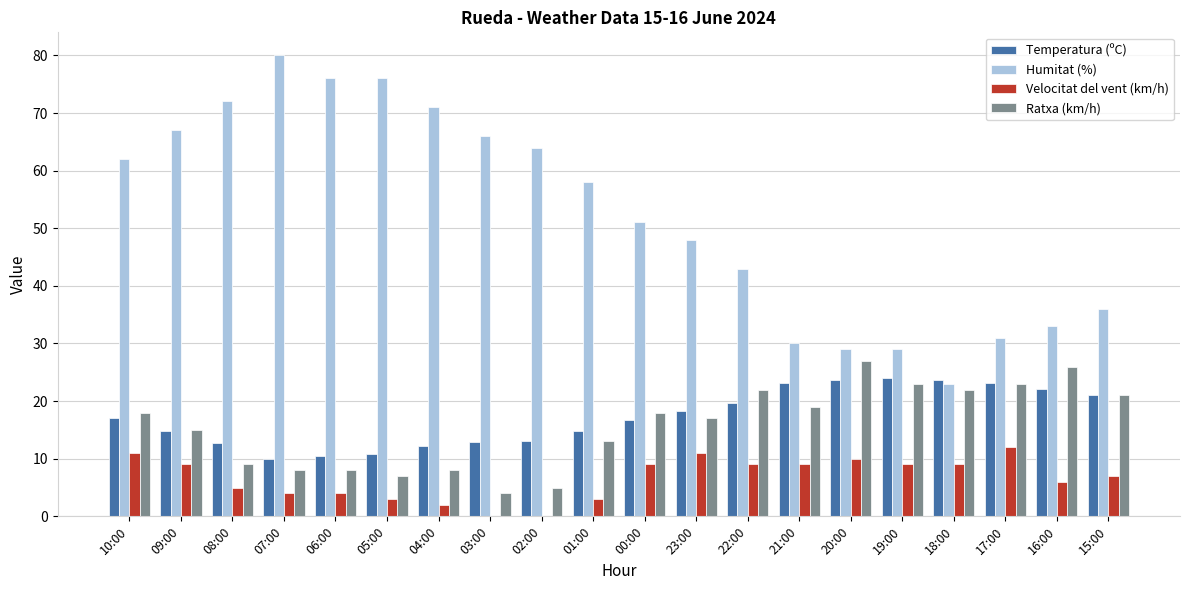

Are the bars grouped side by side (vs. stacked)?

Yes